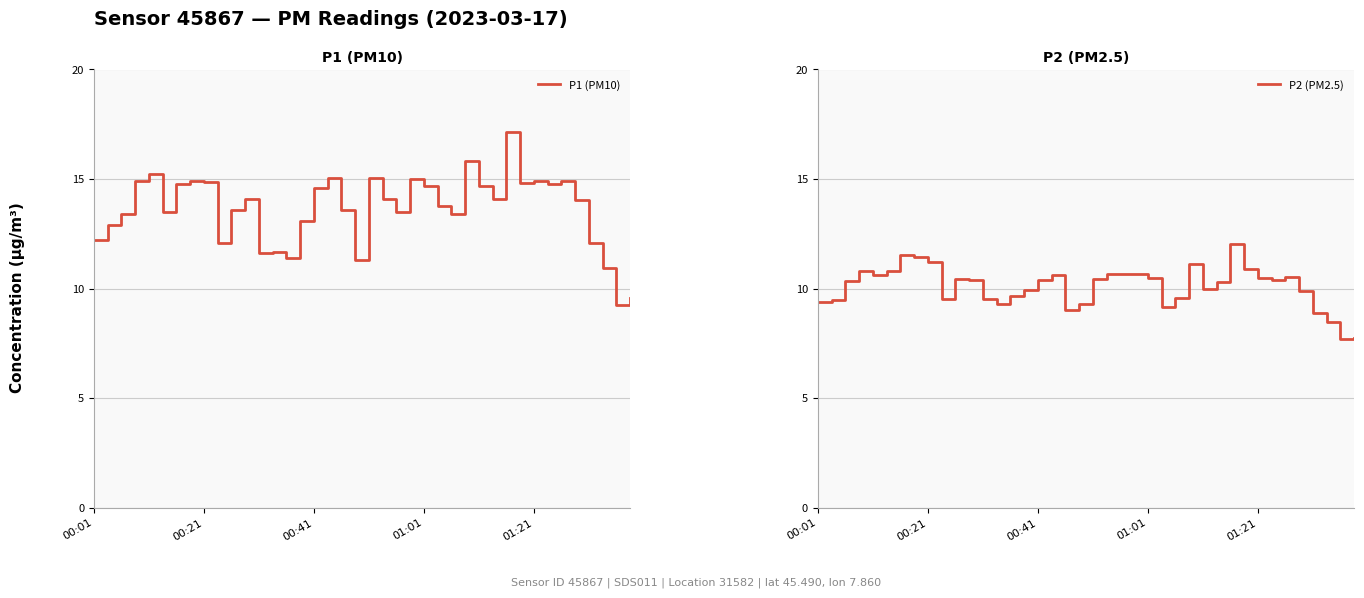

What is the maximum value for P1 (PM10)?

17.1